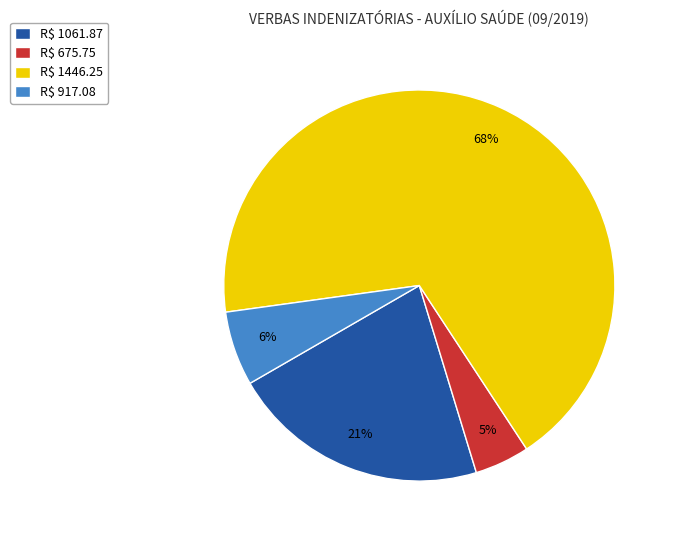

Which category has the smallest portion of the pie?

R$ 675.75